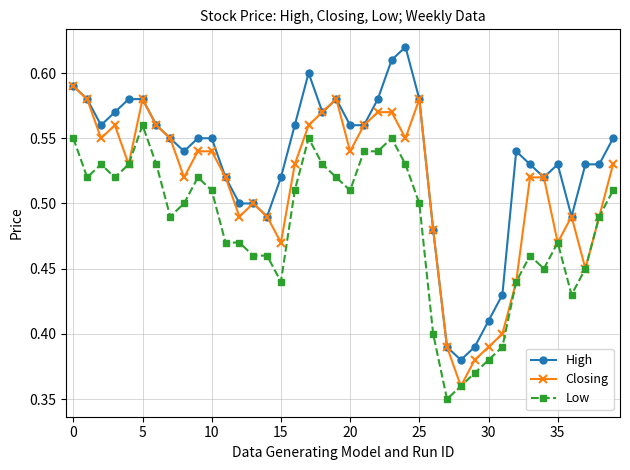

At how many categories does at least one series exceed 0?

40